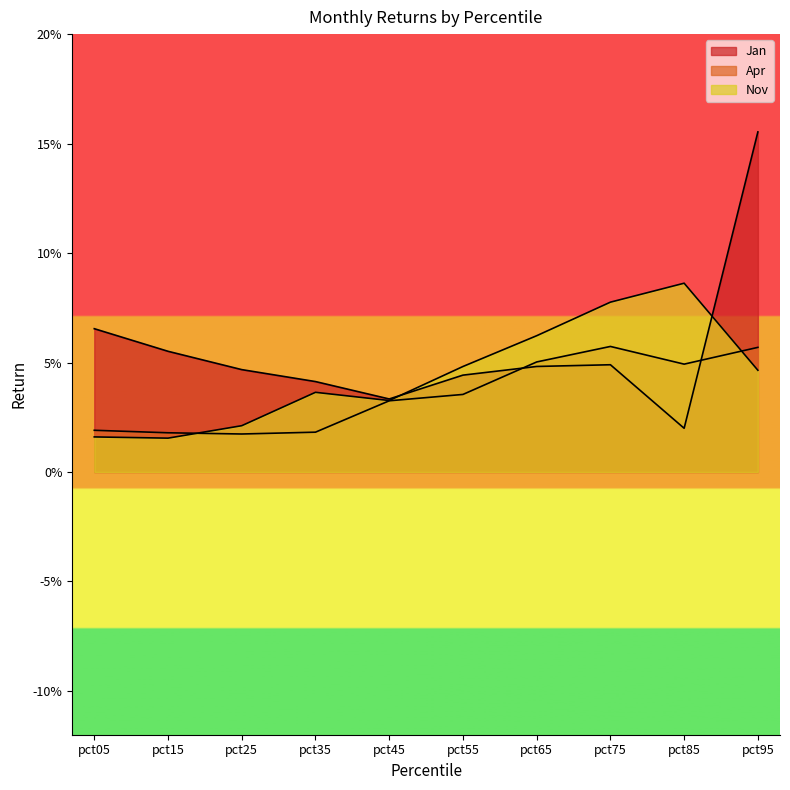

At which category is the sum across all series the highest?

pct95